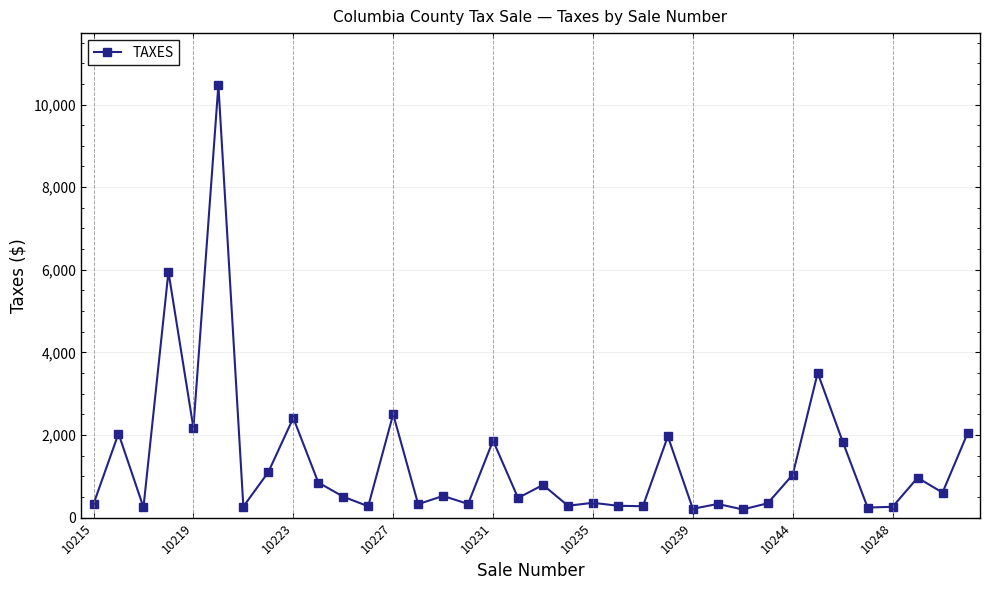

What is the average value?

1339.5